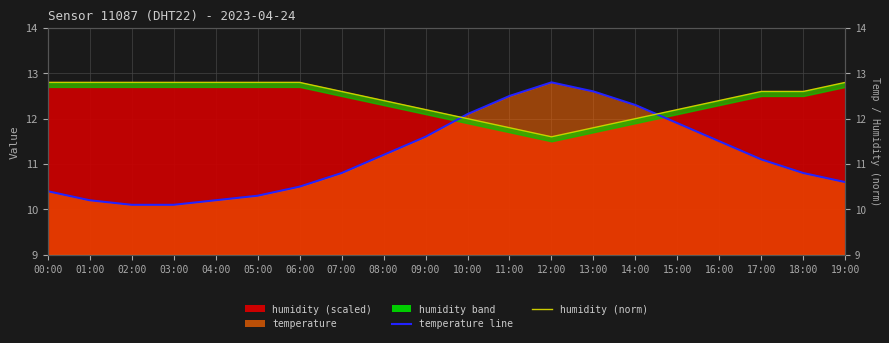

How many data points in humidity (norm) are less than 12?

3